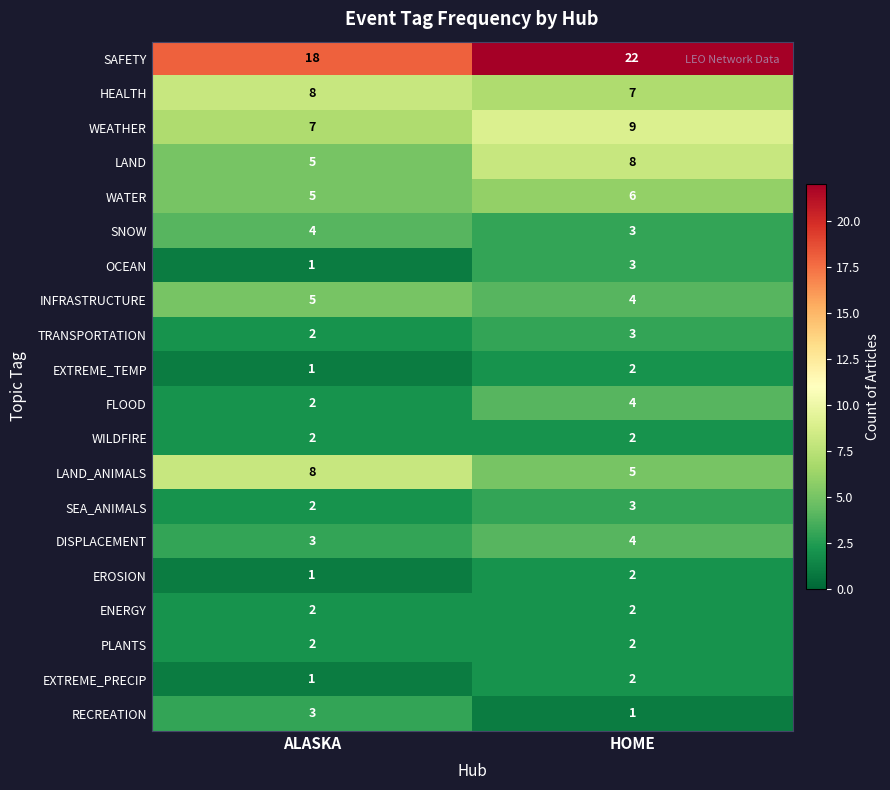

At which category is the sum across all series the highest?

HOME